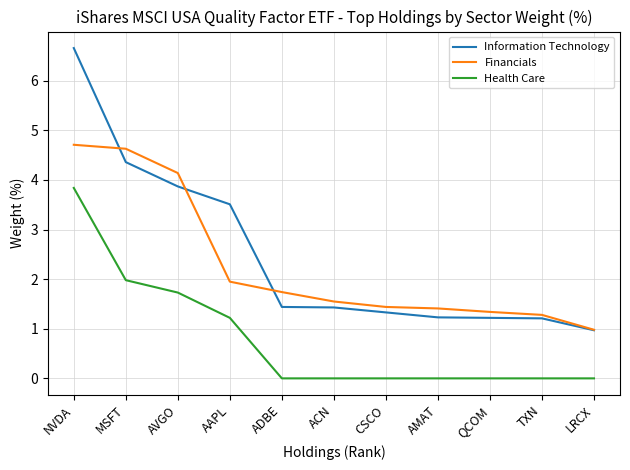

What is the difference between the maximum and minimum values in the Information Technology series?

5.7